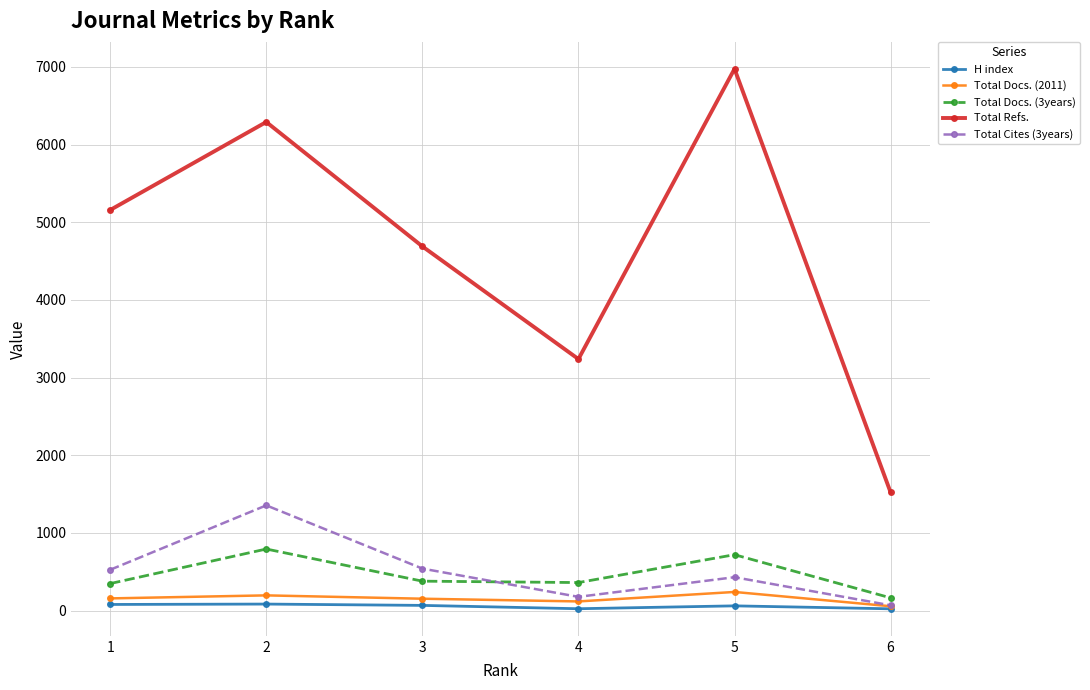

True or false: Total Cites (3years) has more than 1 interior local peaks.

True